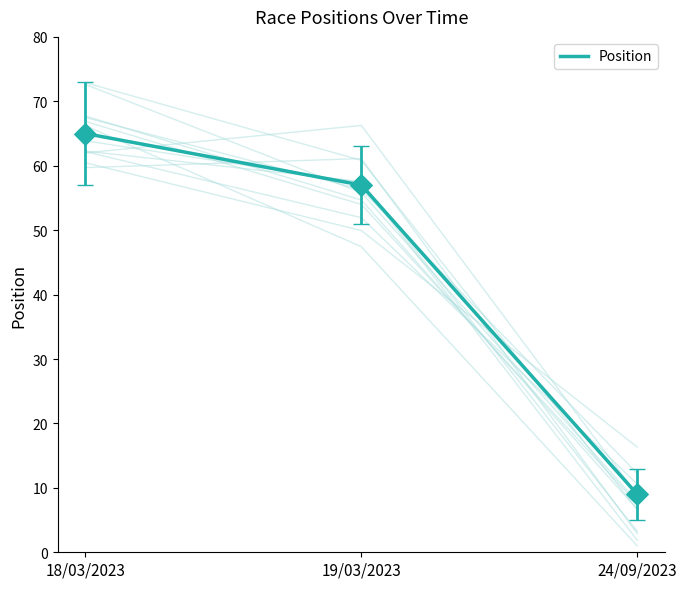

What is the change in value from 18/03/2023 to 19/03/2023?

-8